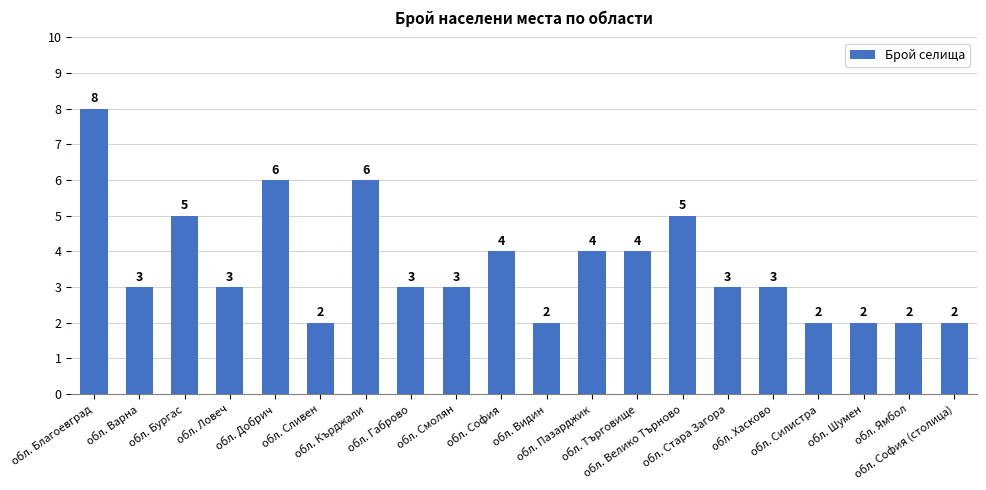

What is the average value?

4